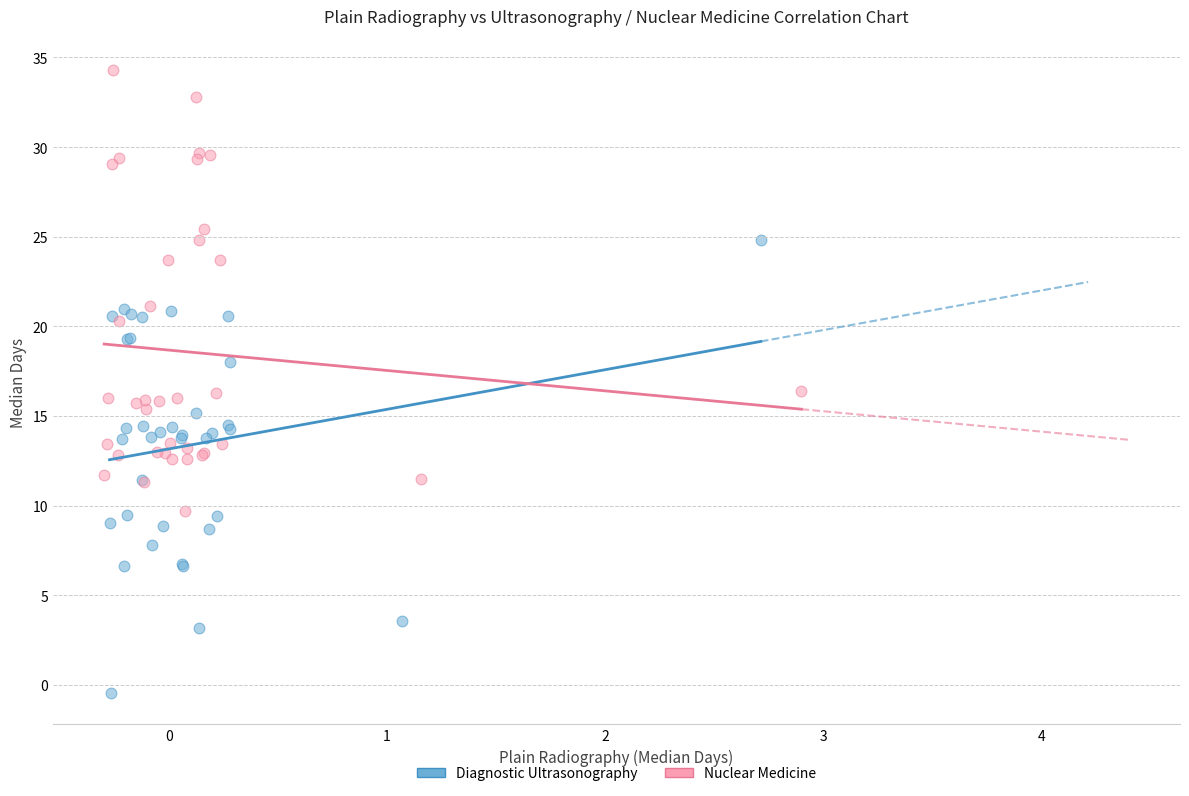

Which series contains the highest Y value?

Nuclear Medicine